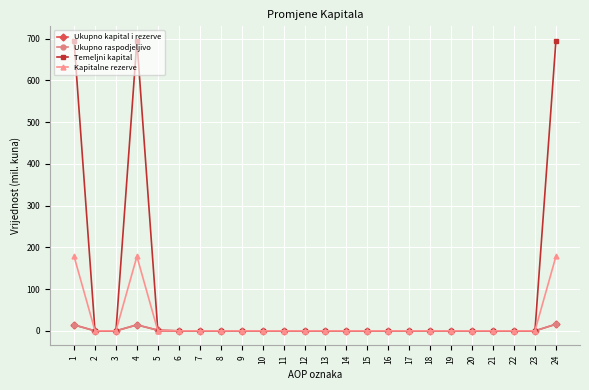

True or false: Temeljni kapital has more than 1 interior local peaks.

False